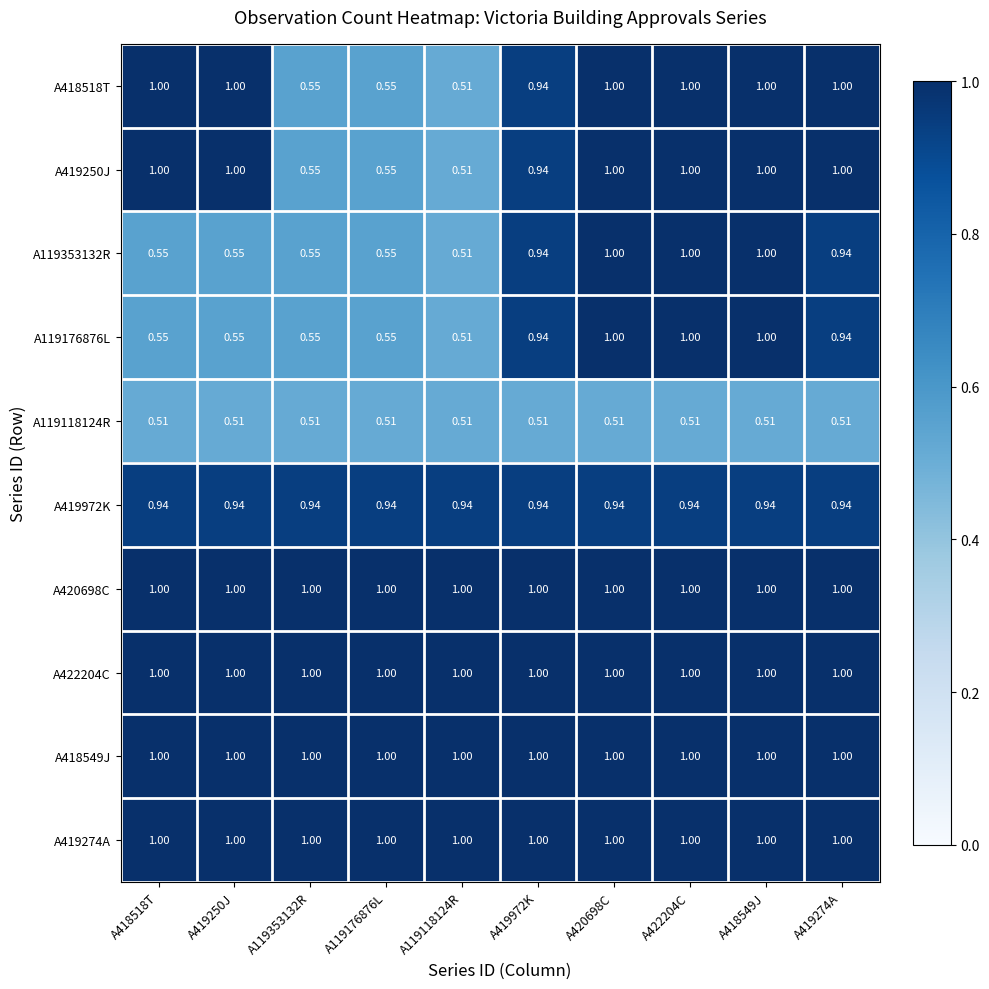

Rank the series by their maximum value, from lowest to highest.

A119118124R, A419972K, A418518T, A419250J, A119353132R, A119176876L, A420698C, A422204C, A418549J, A419274A